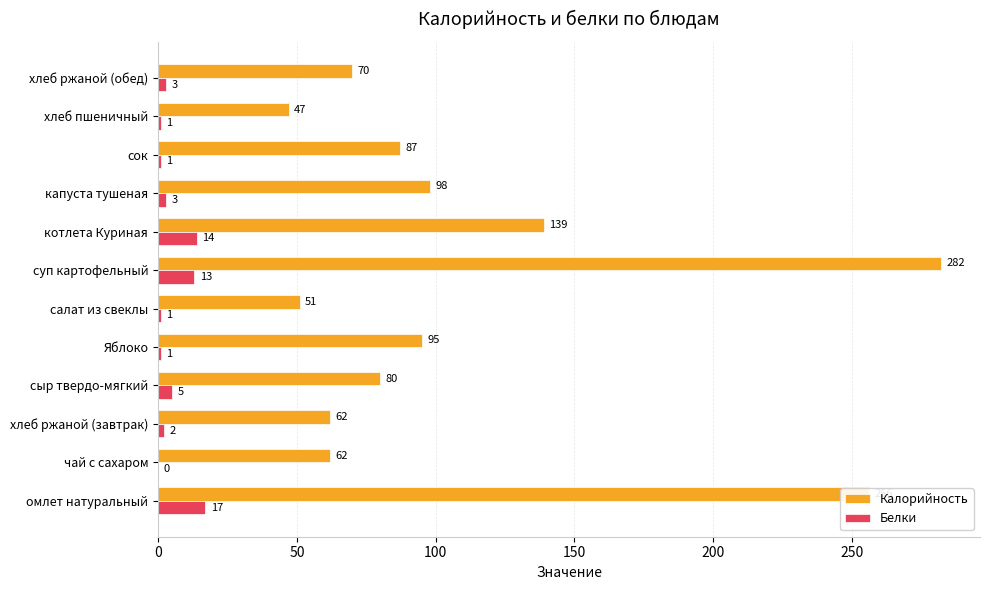

At which label is Белки closest to 8?

сыр твердо-мягкий